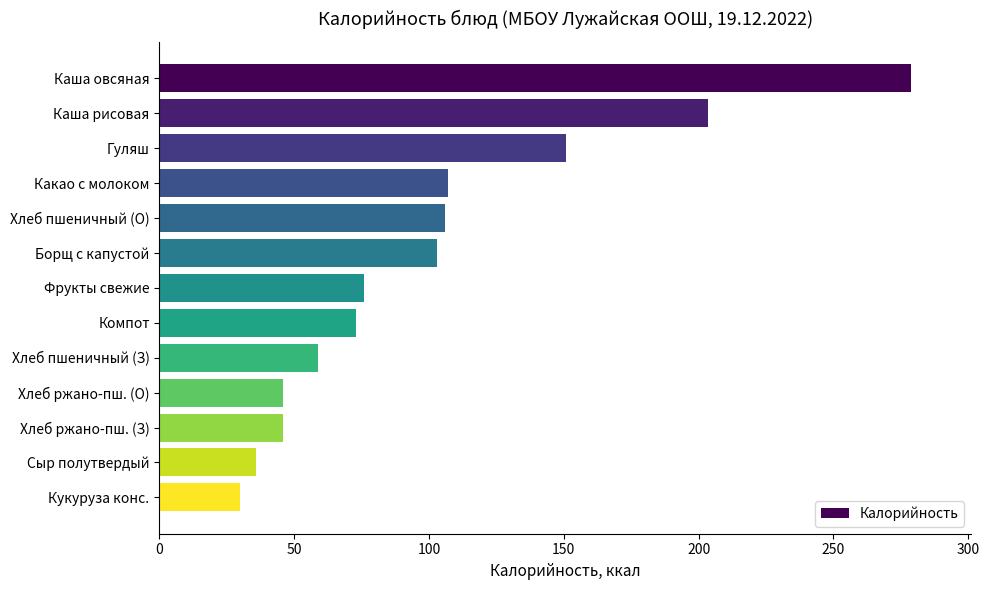

Approximately how many times larger is the value at Каша овсяная compared to Сыр полутвердый?

7.7